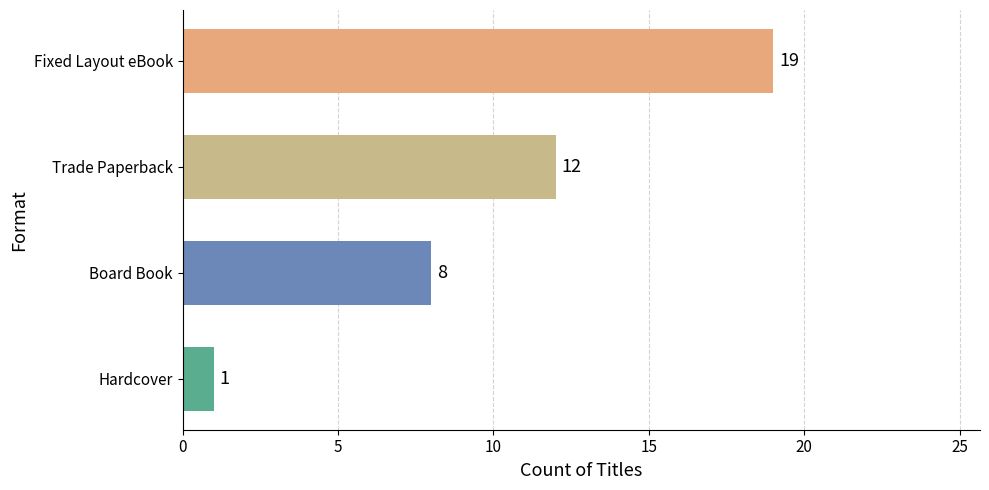

Where is the data nearest to the value 10?

Board Book